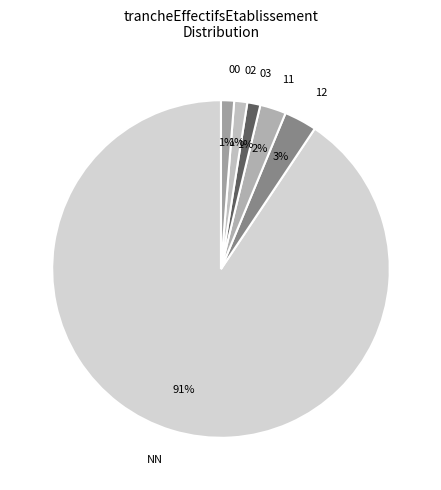

Which category has the biggest portion of the pie?

NN